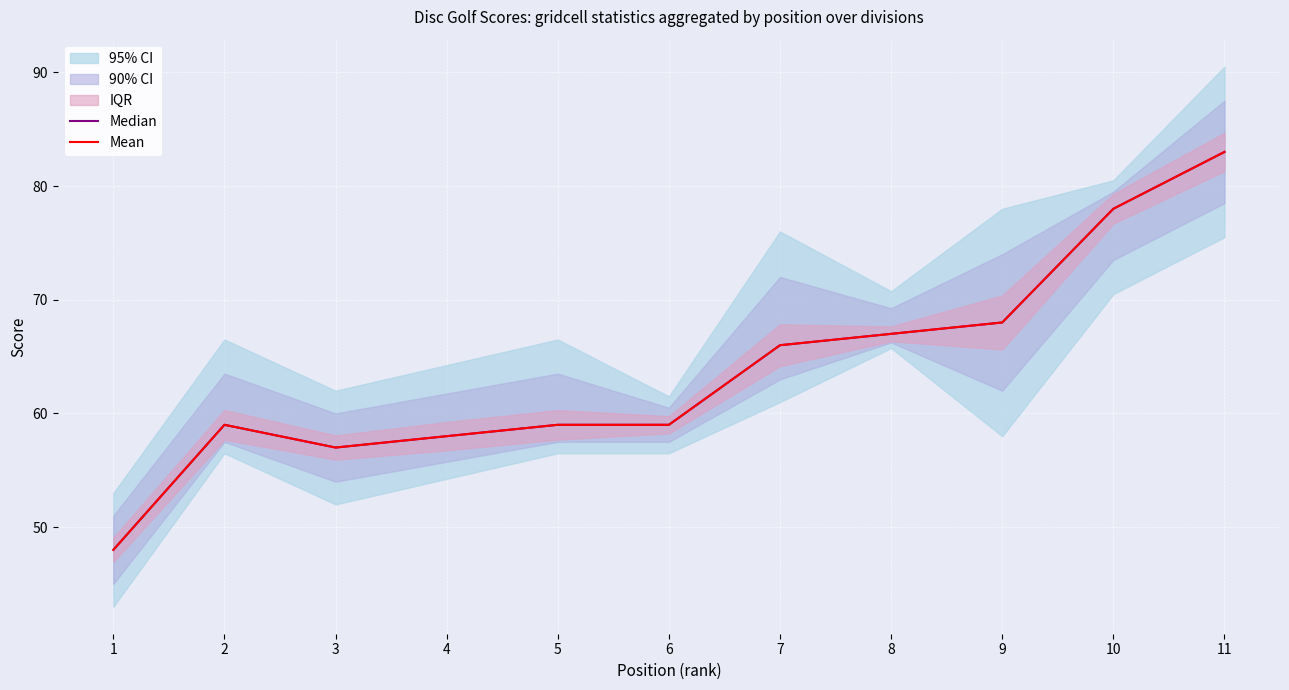

At which label does Mean reach its minimum?

1